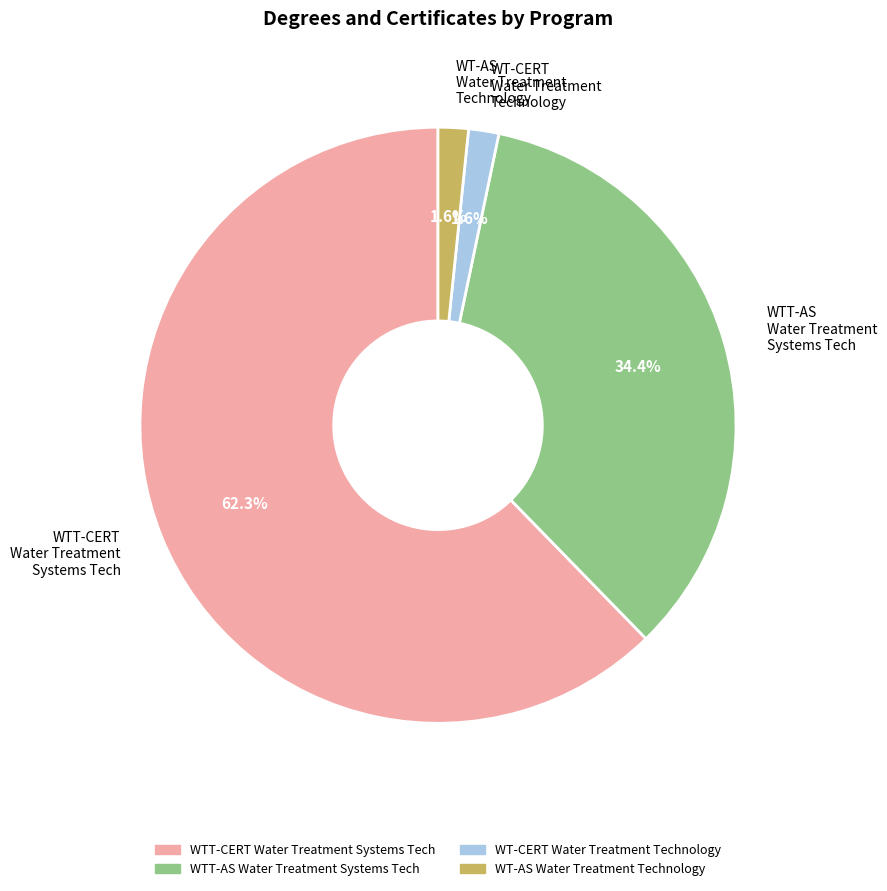

How much of the chart is everything except WT-AS Water Treatment Technology?

98.4%